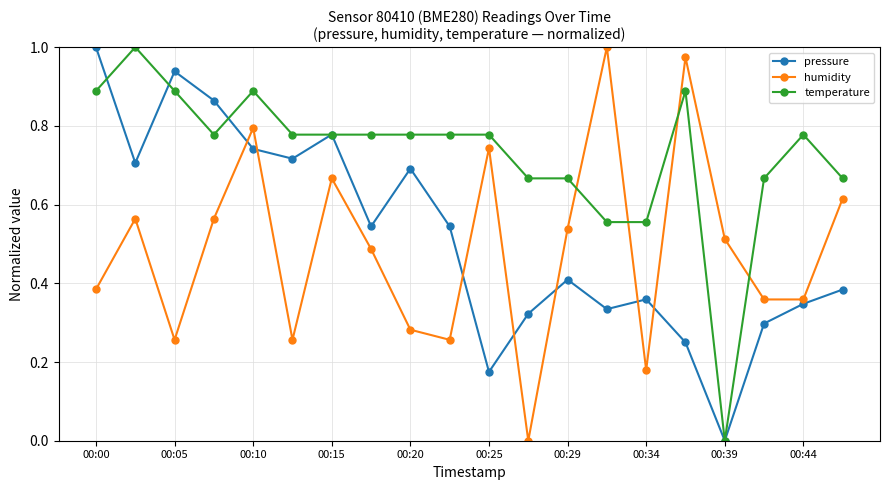

True or false: humidity has more than 1 points higher than both neighbors.

True